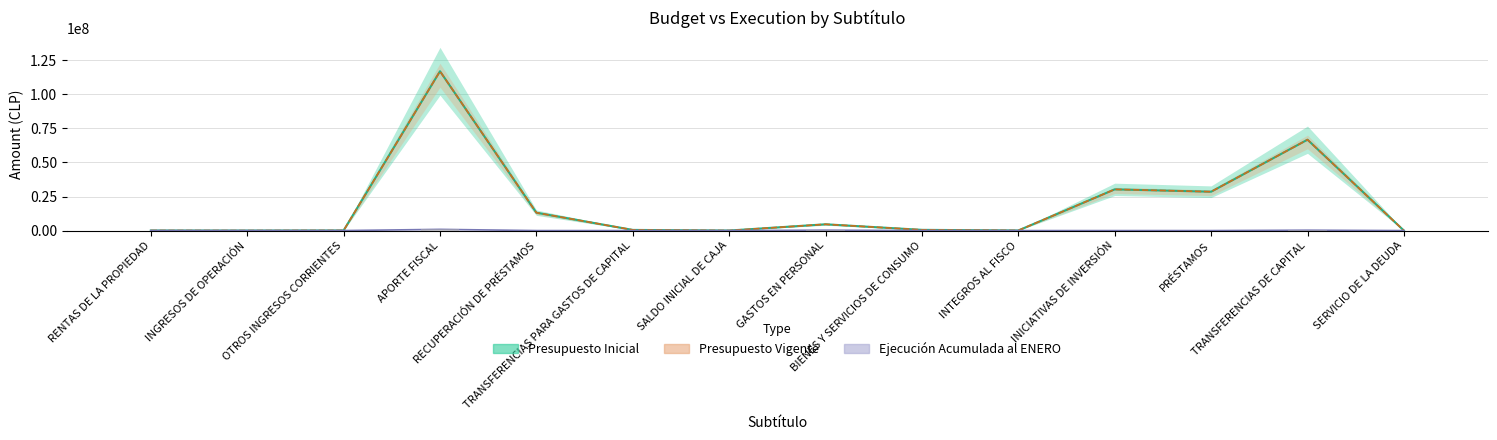

What position from the left is APORTE FISCAL?

4